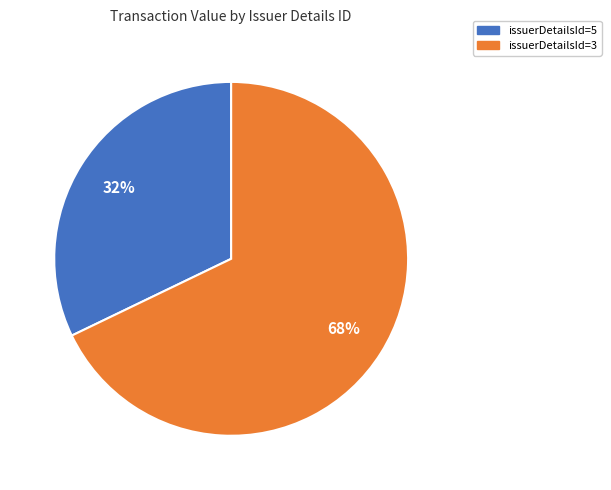

To the nearest percent, what portion does issuerDetailsId=5 represent?

32%